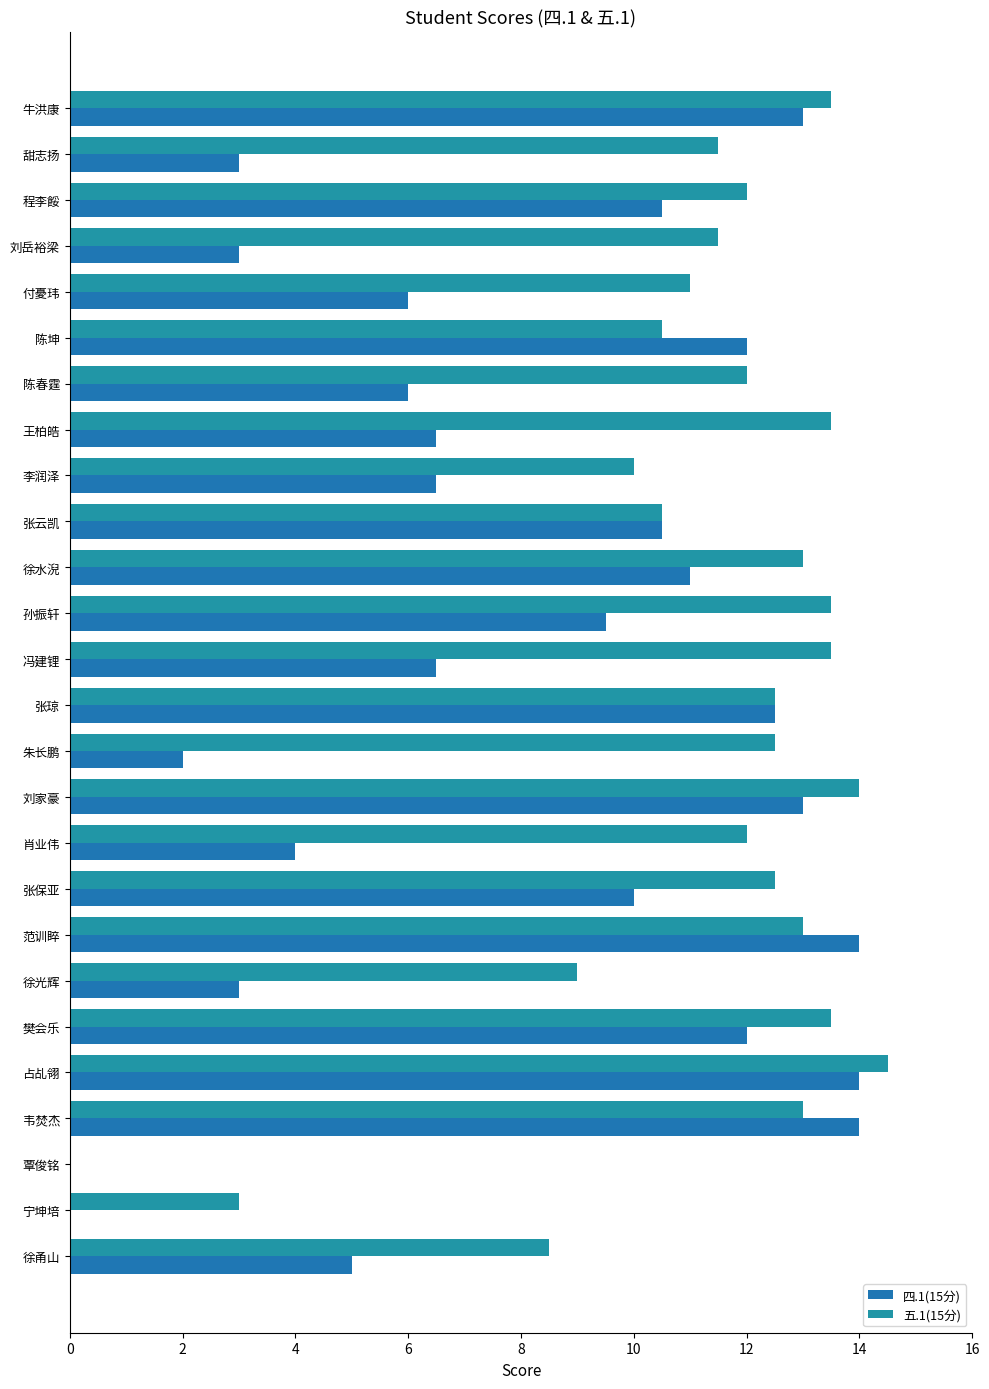

How many data points in 四.1(15分) are above 9?

13